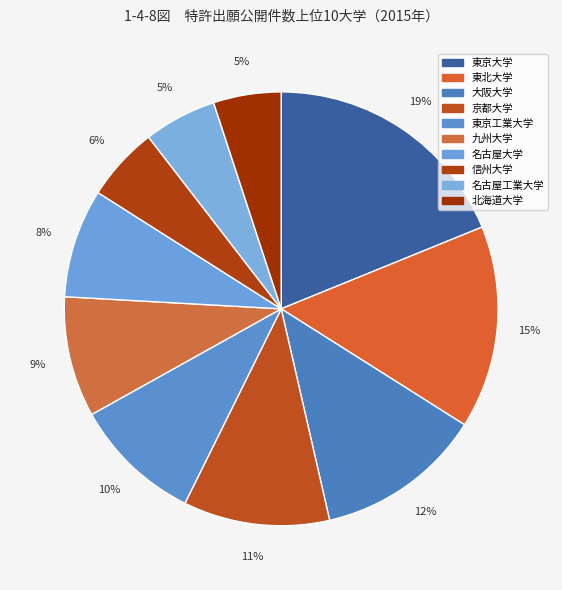

To the nearest percent, what portion does 東京工業大学 represent?

10%